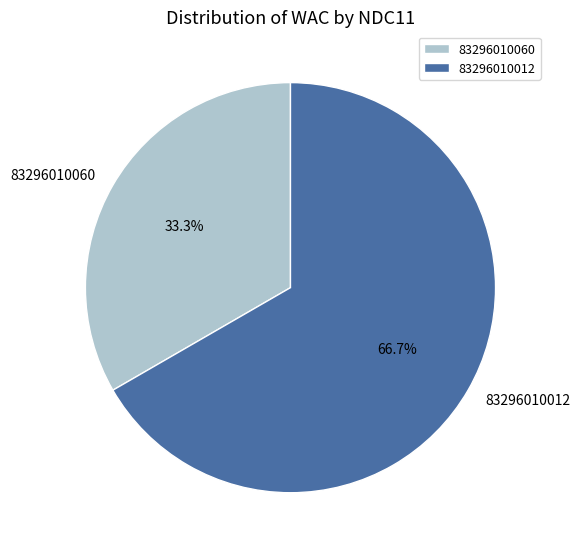

What percentage is the 83296010060 slice, to the nearest percent?

33%